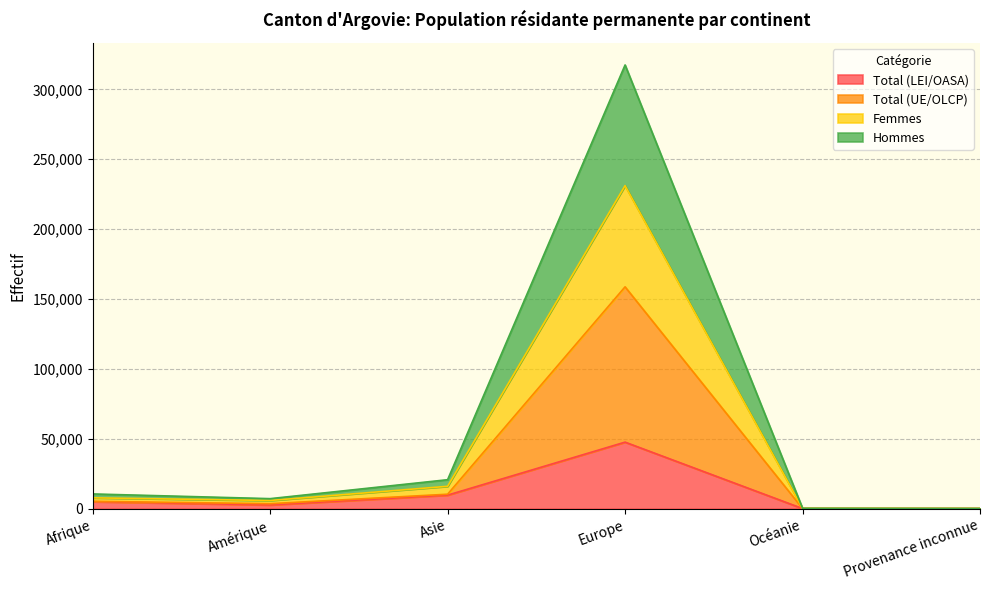

How many values in the Total (UE/OLCP) series exceed 5285?

2